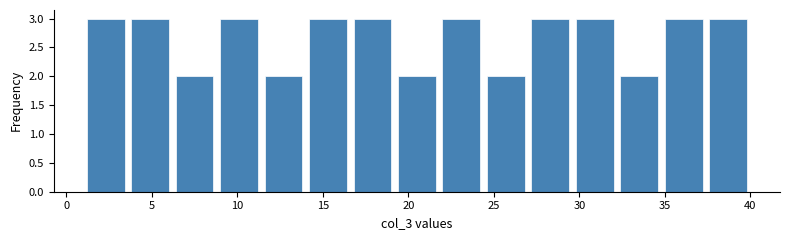

Reading left to right, list every bar in this chart as the range it spans on the x-axis followed by its height. Neither the bar edges nor the heights are printed on the chart, so give them approximately, as read against the axes.

1.0 to 3.6: 3
3.6 to 6.2: 3
6.2 to 8.8: 2
8.8 to 11.4: 3
11.4 to 14.0: 2
14.0 to 16.6: 3
16.6 to 19.2: 3
19.2 to 21.8: 2
21.8 to 24.4: 3
24.4 to 27.0: 2
27.0 to 29.6: 3
29.6 to 32.2: 3
32.2 to 34.8: 2
34.8 to 37.4: 3
37.4 to 40.0: 3